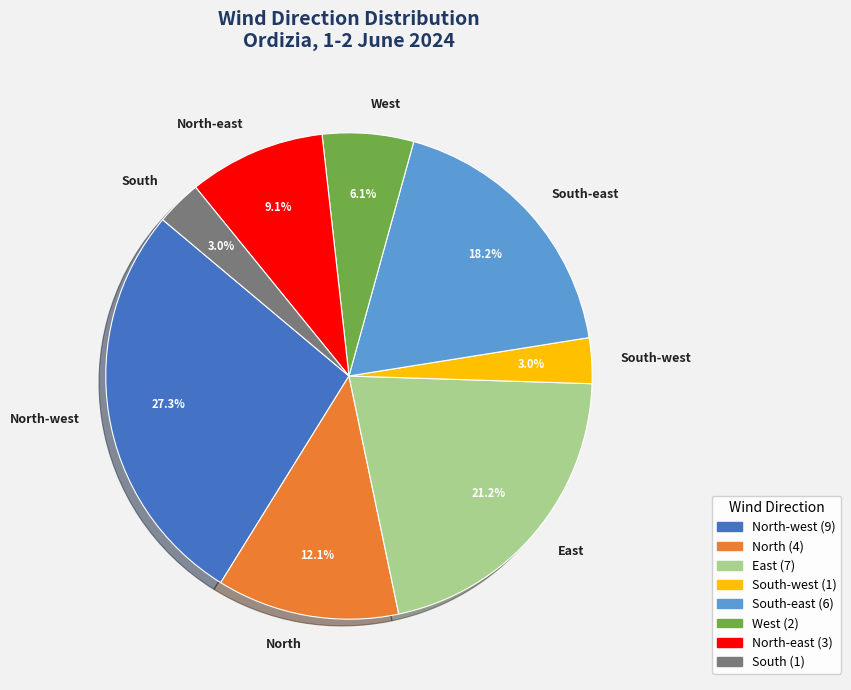

Which category has the biggest portion of the pie?

North-west